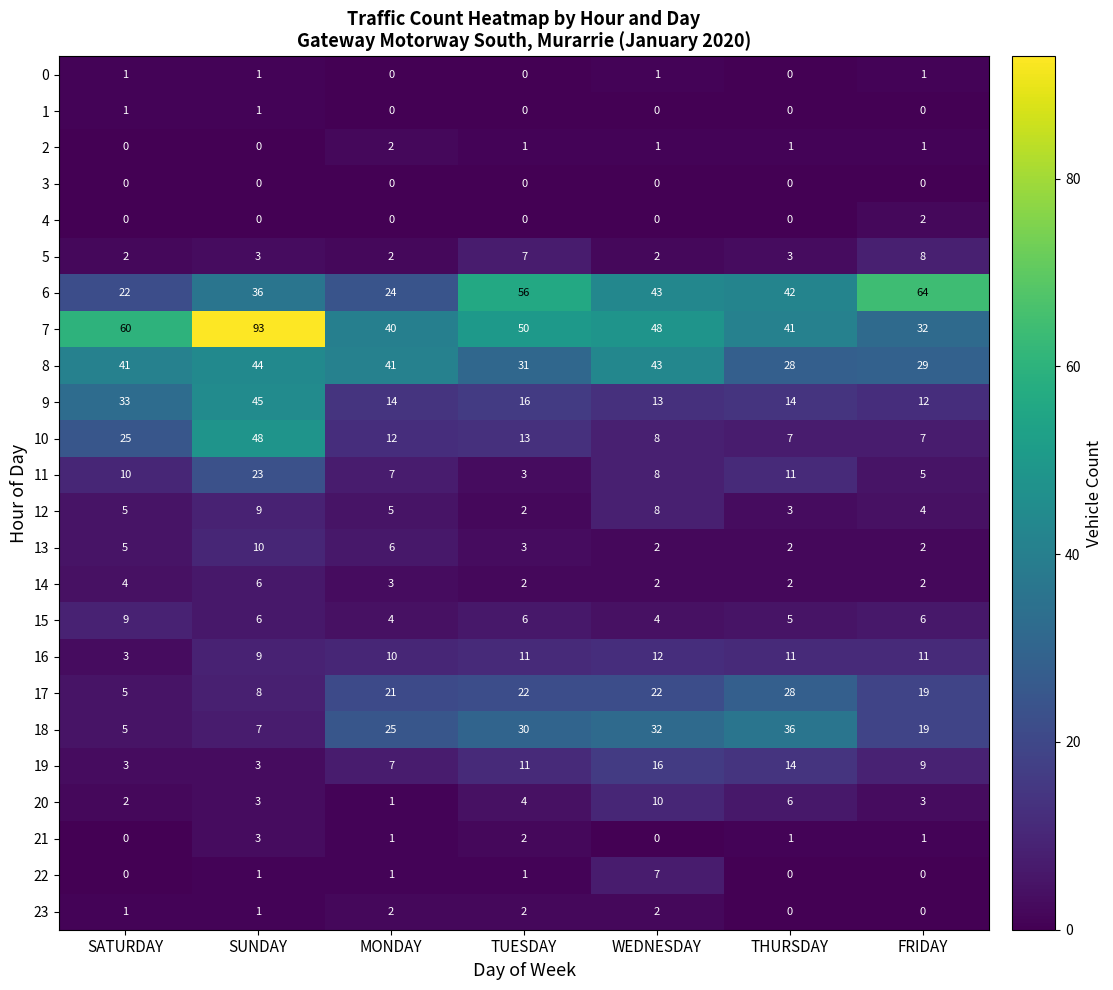

What is the sum of the 17 values at SATURDAY and THURSDAY?

33